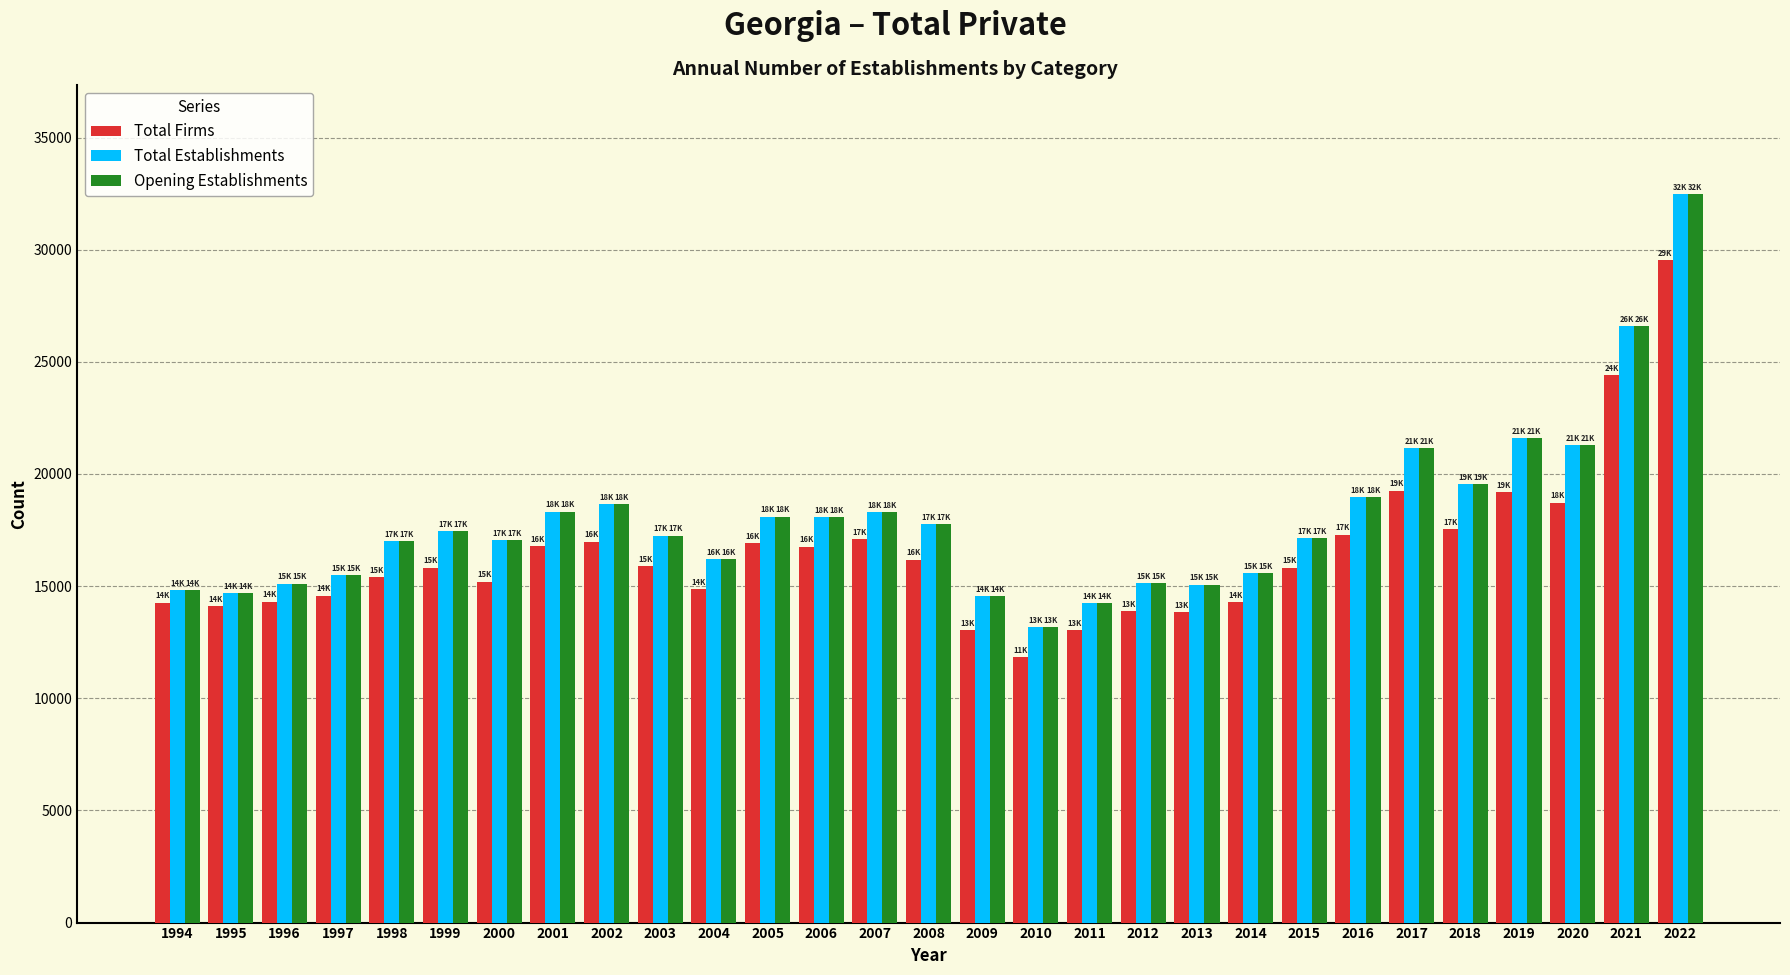

What is the value of the Opening Establishments bar at the 9th from the left?

18643